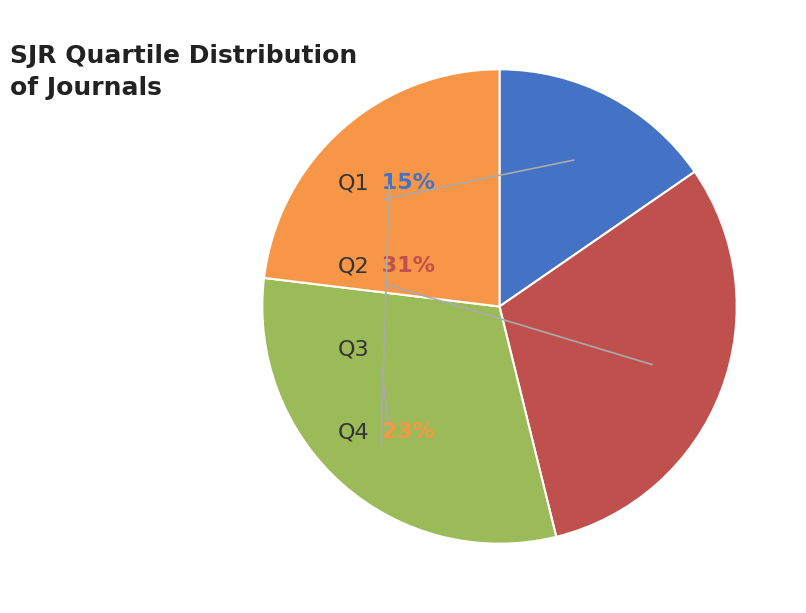

To the nearest percent, what portion does Q3 represent?

31%